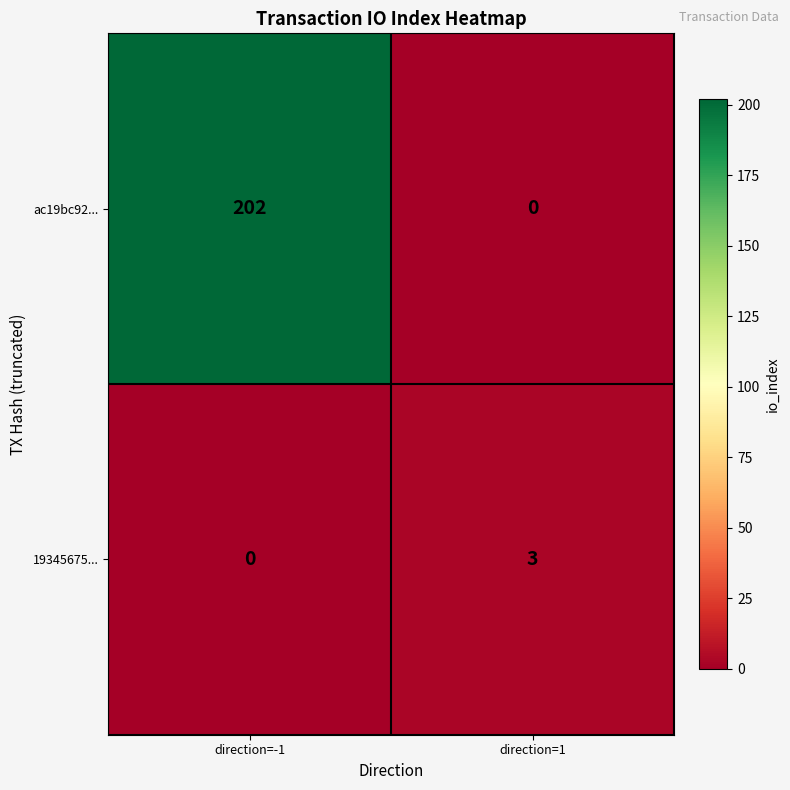

At which category is the sum across all series the highest?

direction=-1